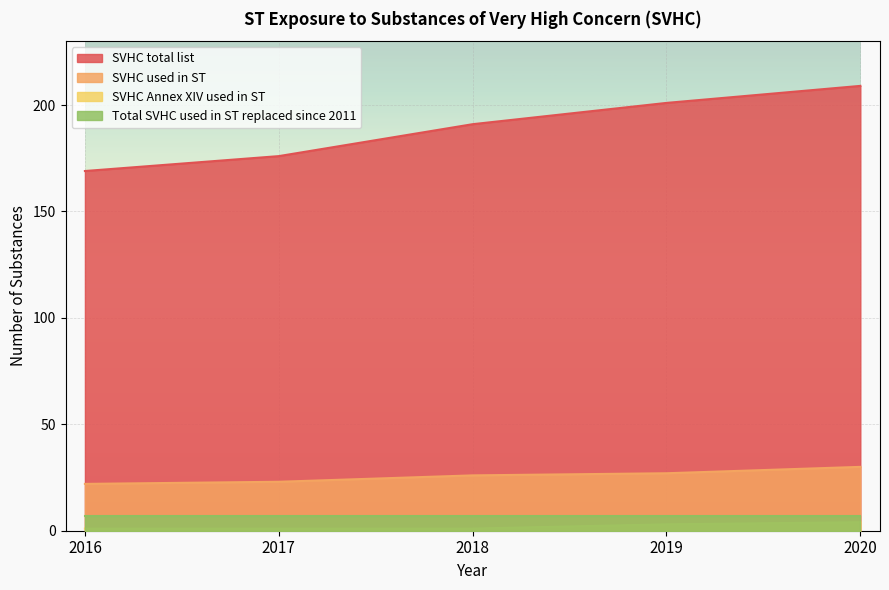

True or false: SVHC used in ST and SVHC total list intersect in this chart.

False